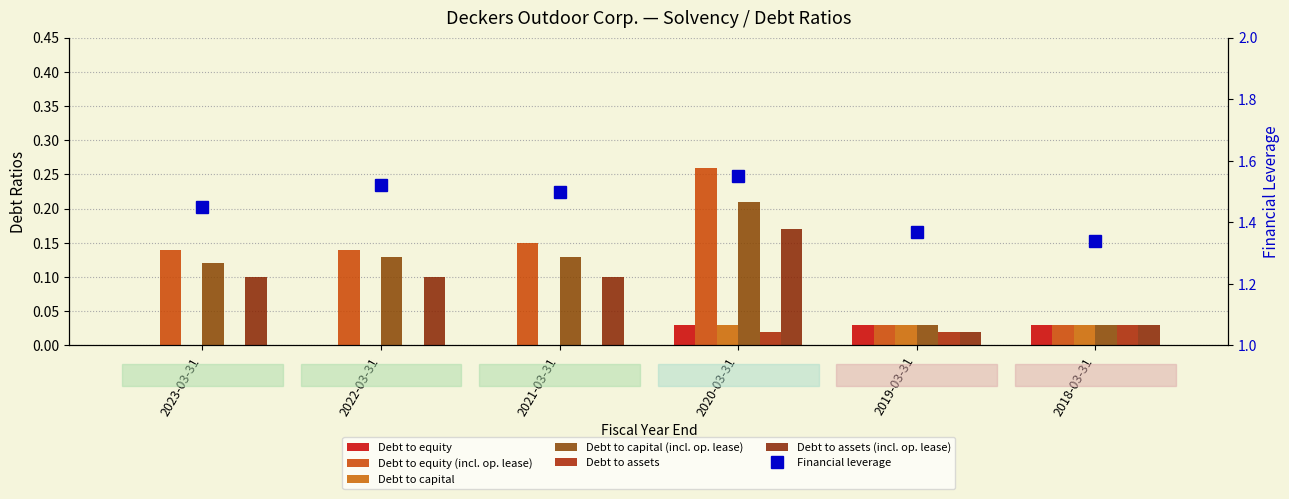

Reading right to left, transcribe all the data shown in this chart.

Debt to equity: 0.0	0.0	0.0	0.0	0.0	0.0
Debt to equity (incl. op. lease): 0.0	0.0	0.3	0.1	0.1	0.1
Debt to capital: 0.0	0.0	0.0	0.0	0.0	0.0
Debt to capital (incl. op. lease): 0.0	0.0	0.2	0.1	0.1	0.1
Debt to assets: 0.0	0.0	0.0	0.0	0.0	0.0
Debt to assets (incl. op. lease): 0.0	0.0	0.2	0.1	0.1	0.1